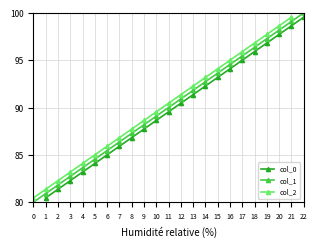

Which category has the highest value in the col_1 series?

22